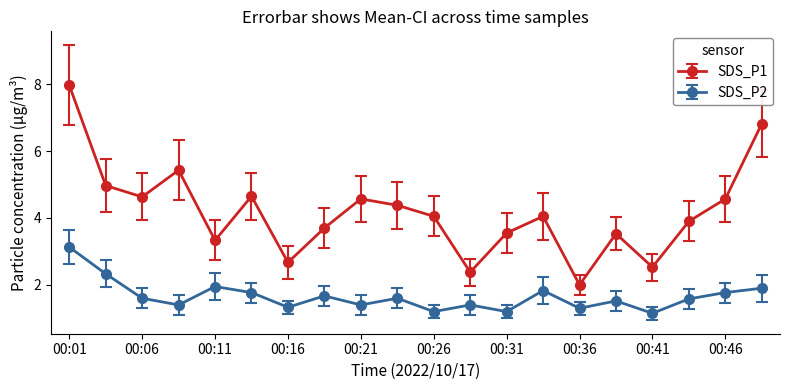

What is the value of the SDS_P2 point at the 2nd from the left?

2.3